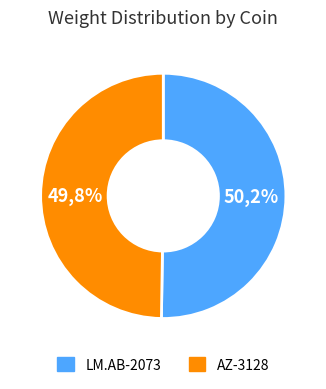

The LM.AB-2073 slice represents 58% of the pie. True or false?

False